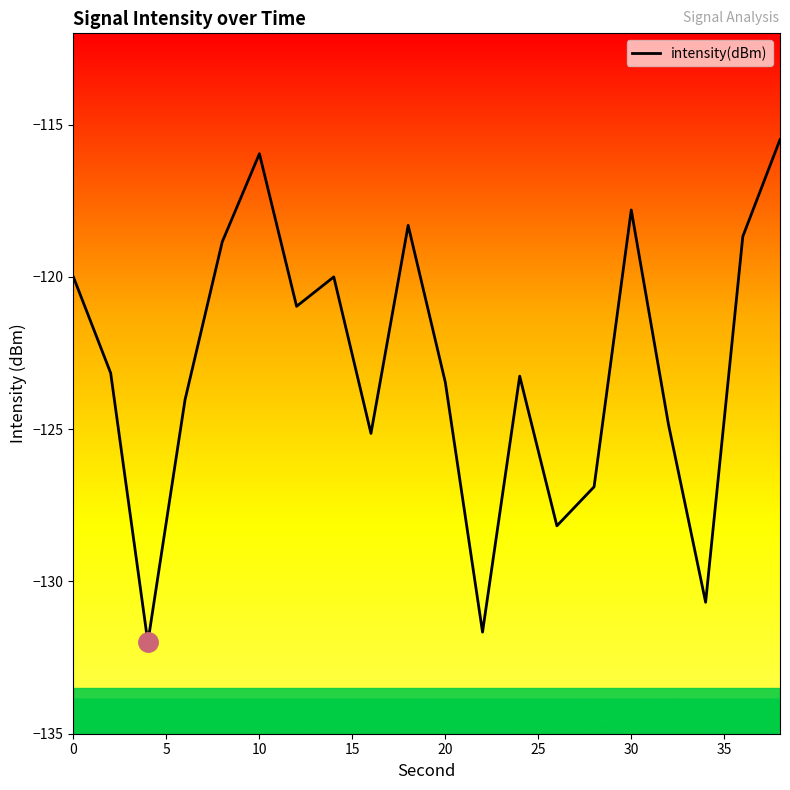

Count the number of data series in this chart.

1